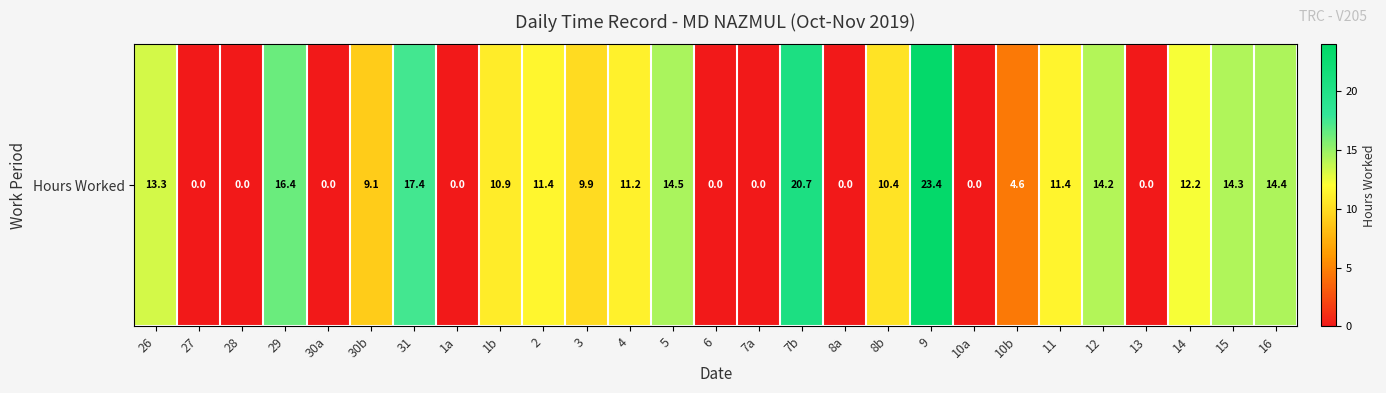

True or false: the data shows 9.7 at 7a.

False